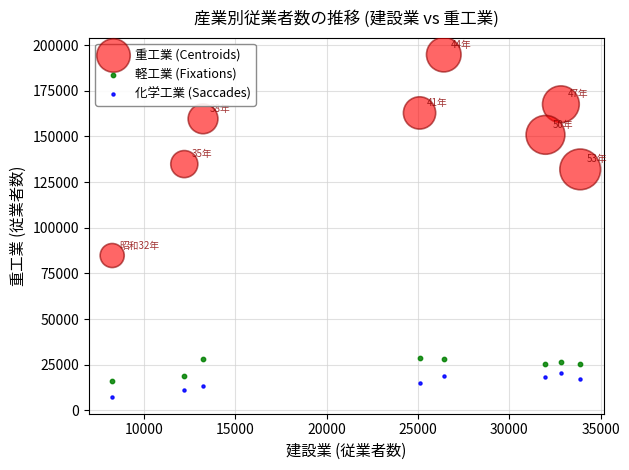

Which series reaches the minimum Y coordinate?

化学工業 (Saccades)